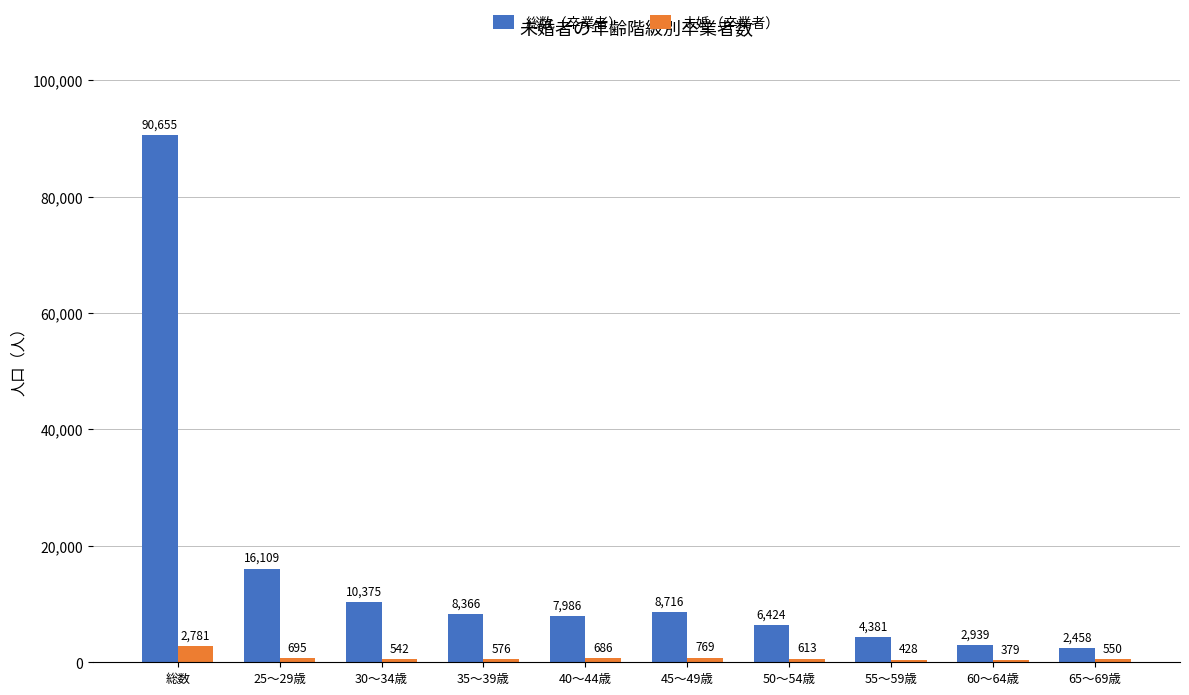

What is the total value across all series at 30～34歳?

10917